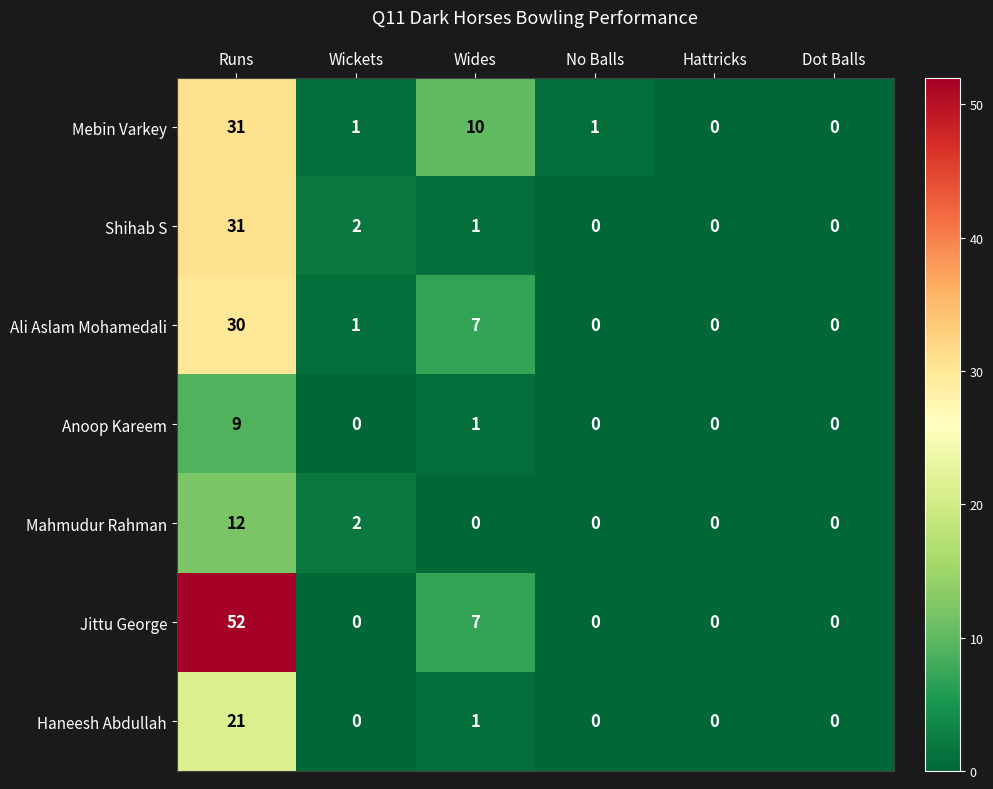

What is the greatest value displayed?

52